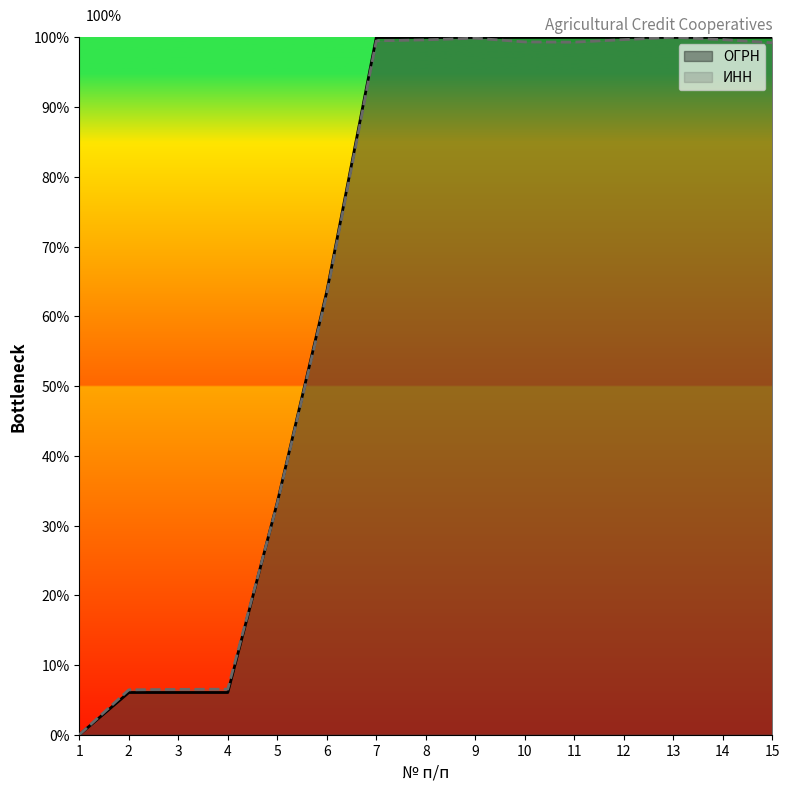

Which series ends up on top after the final intersection of ОГРН and ИНН?

ОГРН